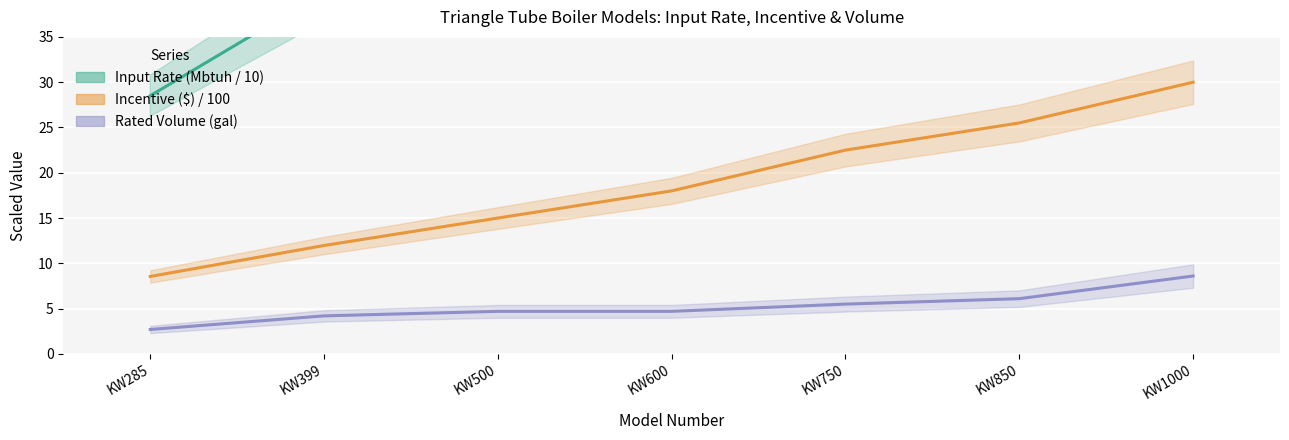

True or false: Input Rate (Mbtuh / 10) has more than 2 points higher than both neighbors.

False